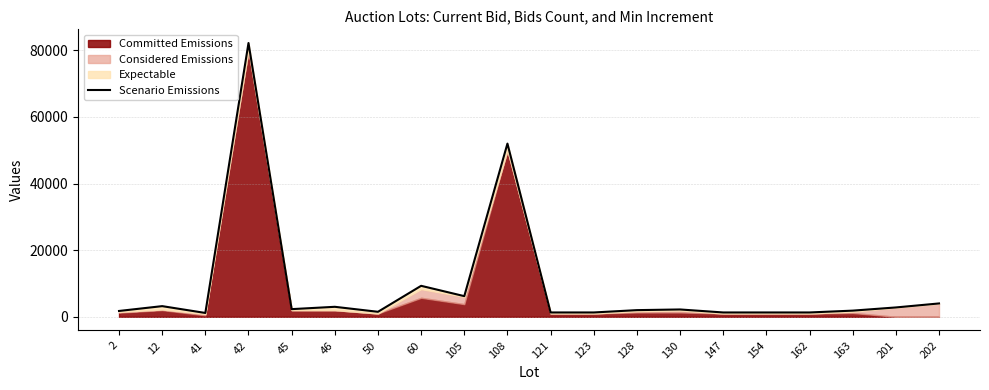

List the labels in order of value, largest first.

42, 108, 60, 105, 202, 12, 46, 201, 45, 130, 128, 163, 2, 50, 121, 123, 147, 154, 162, 41